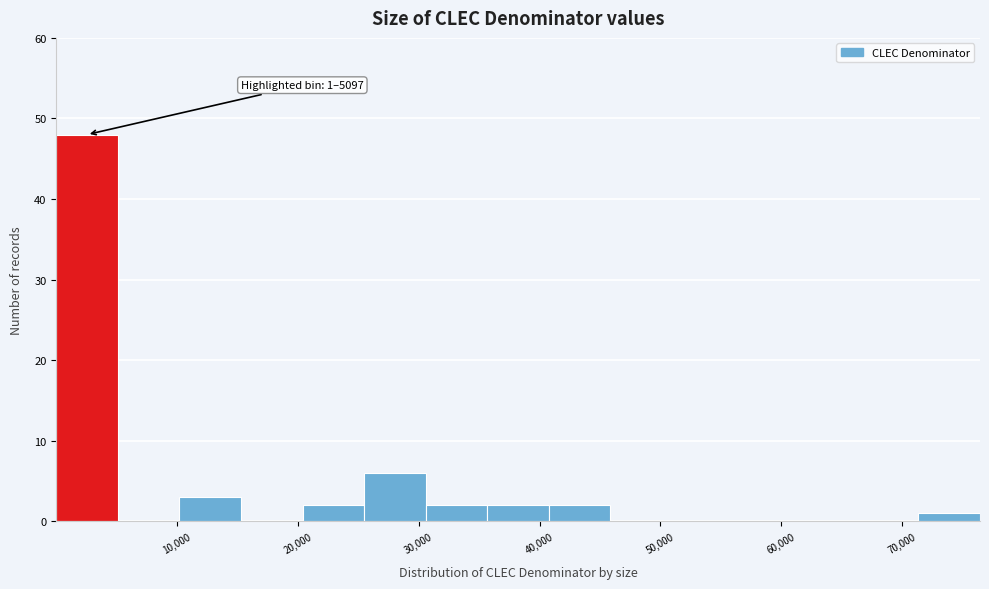

Over which range of the x-axis is the bar tallest?

0 to 5000